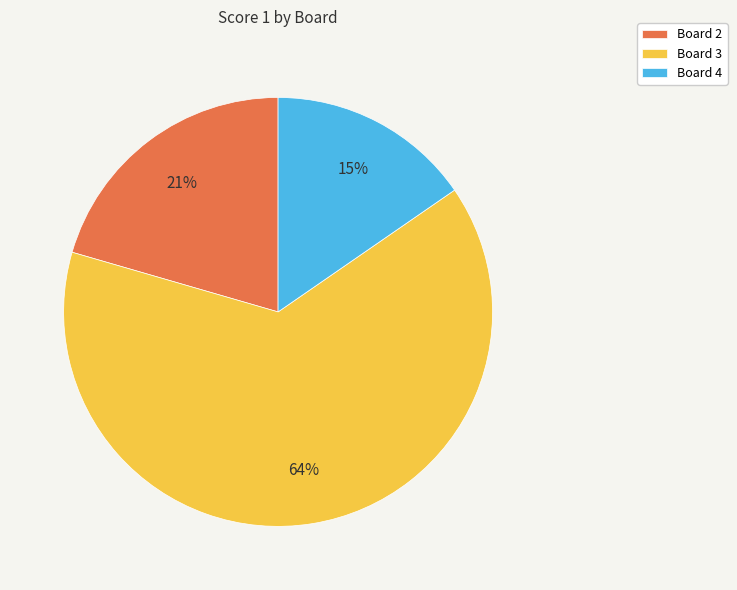

Do Board 3 and Board 4 together represent more than half of the pie?

Yes